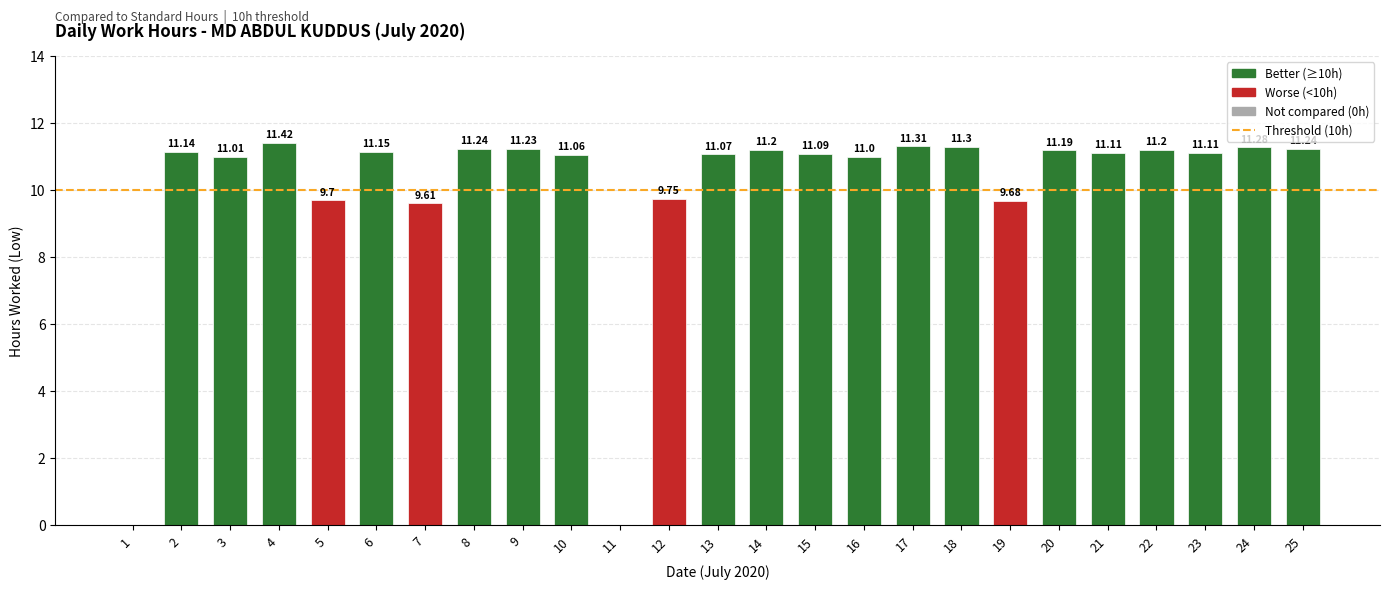

What is the sum of the values at 5 and 22?

20.9